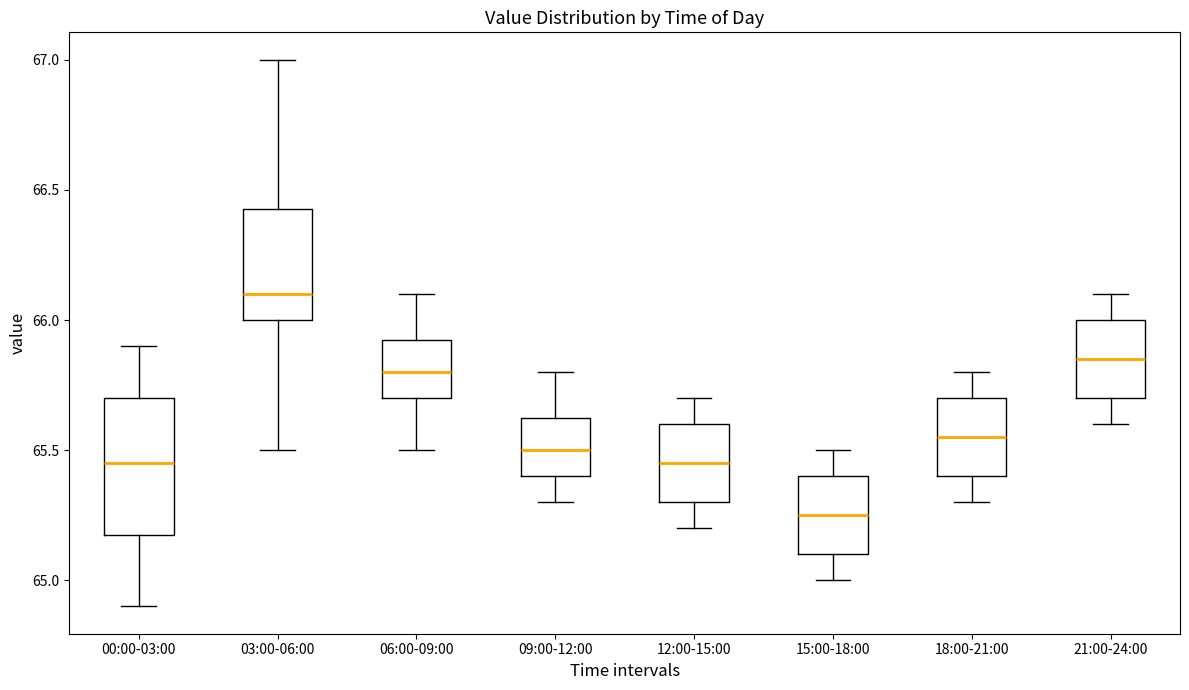

Where does the lower whisker of the box for 18:00-21:00 end on the y-axis? The values are not printed on the chart, so give them approximately, as read against the axis.

65.30